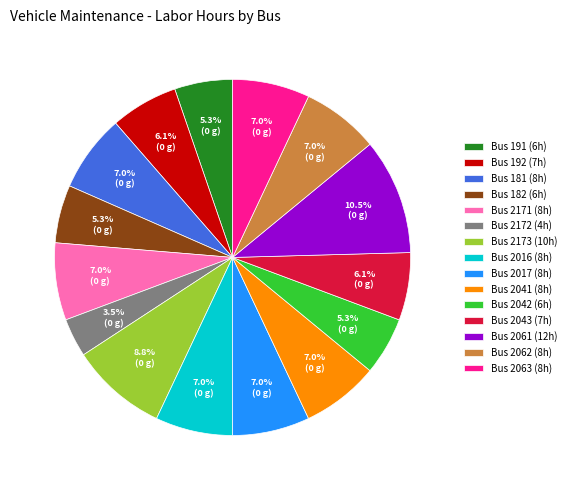

Which category has the biggest portion of the pie?

Bus 2061 (12h)